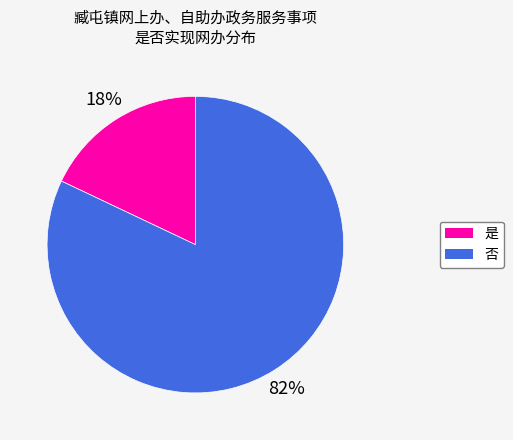

Which slice is the largest?

否